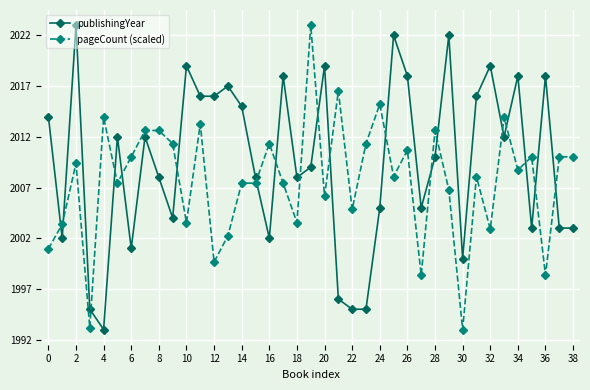

What is the difference between the maximum and minimum values in the publishingYear series?

30.0